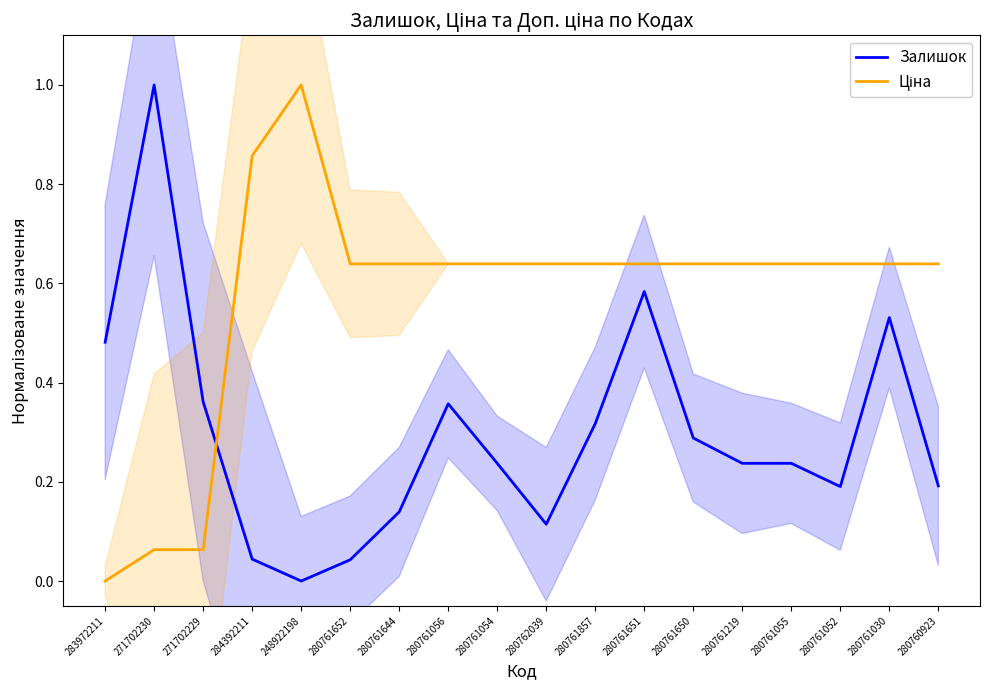

Reading left to right, list all the values displayed in this chart.

Залишок: 283972211=0.5	271702230=1.0	271702229=0.4	284392211=0.0	248922198=0.0	280761652=0.0	280761644=0.1	280761056=0.4	280761054=0.2	280762039=0.1	280761857=0.3	280761651=0.6	280761650=0.3	280761219=0.2	280761055=0.2	280761052=0.2	280761030=0.5	280760923=0.2
Ціна: 283972211=0.0	271702230=0.1	271702229=0.1	284392211=0.9	248922198=1.0	280761652=0.6	280761644=0.6	280761056=0.6	280761054=0.6	280762039=0.6	280761857=0.6	280761651=0.6	280761650=0.6	280761219=0.6	280761055=0.6	280761052=0.6	280761030=0.6	280760923=0.6